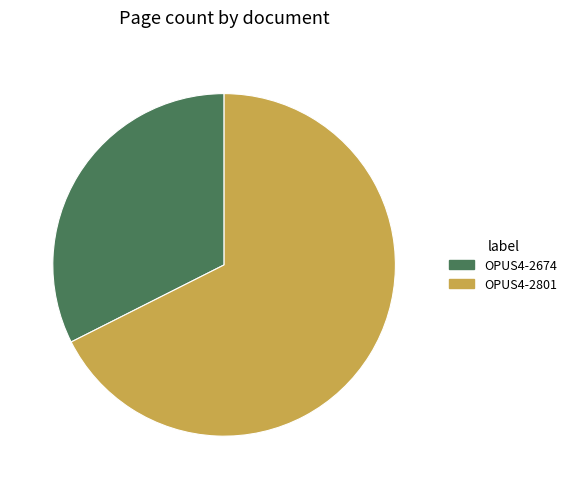

Combined, do OPUS4-2801 and OPUS4-2674 account for over 50%?

Yes